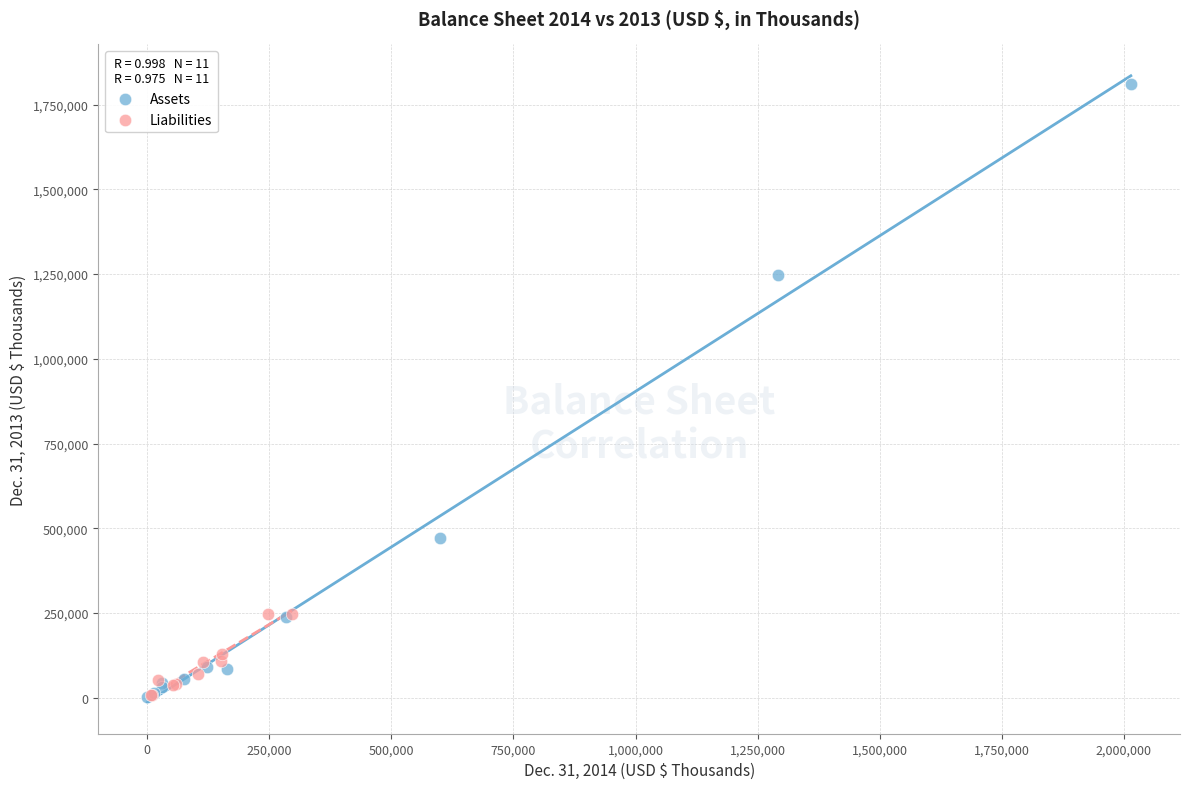

Which series contains the highest Y value?

Assets